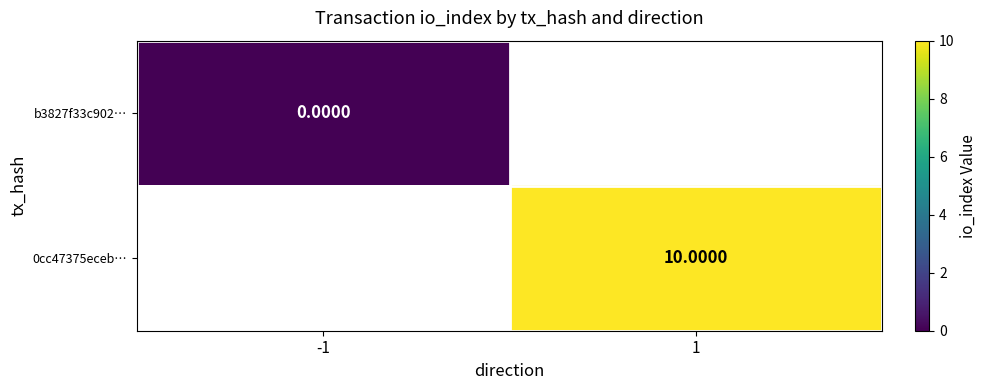

Rank the categories by 0cc47375eceb… value from highest to lowest.

-1, 1